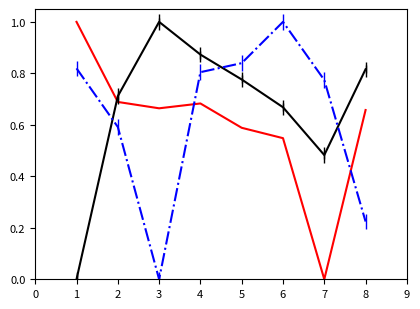

What is the spread (max minus min) of values at 5?

0.3